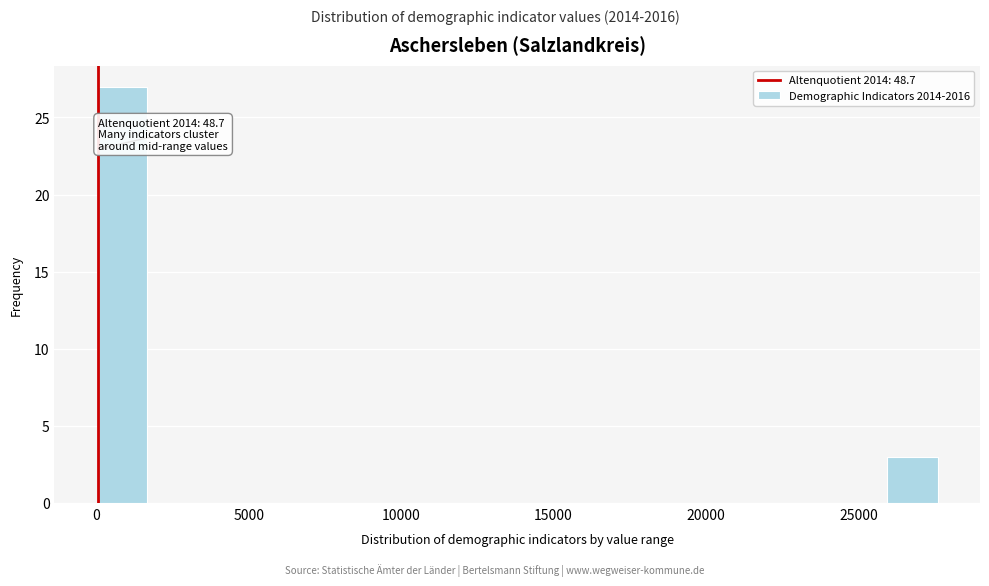

Read against the x-axis, roughly where is the centre of the tallest bar?

1000